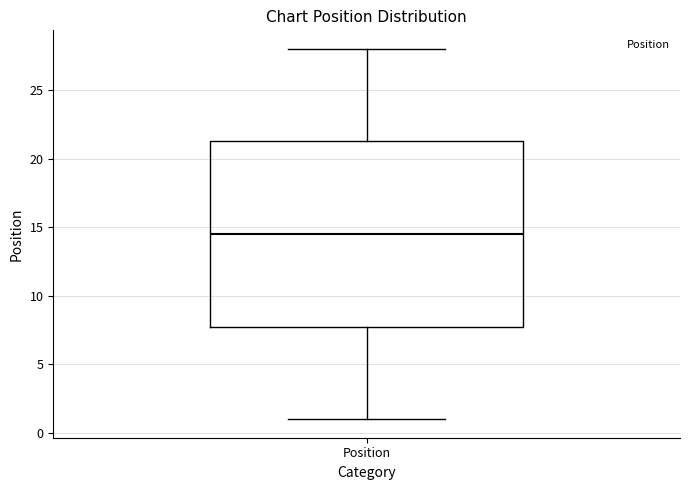

Where is the lower edge of the box for Position on the y-axis? The values are not printed on the chart, so give them approximately, as read against the axis.

8.0